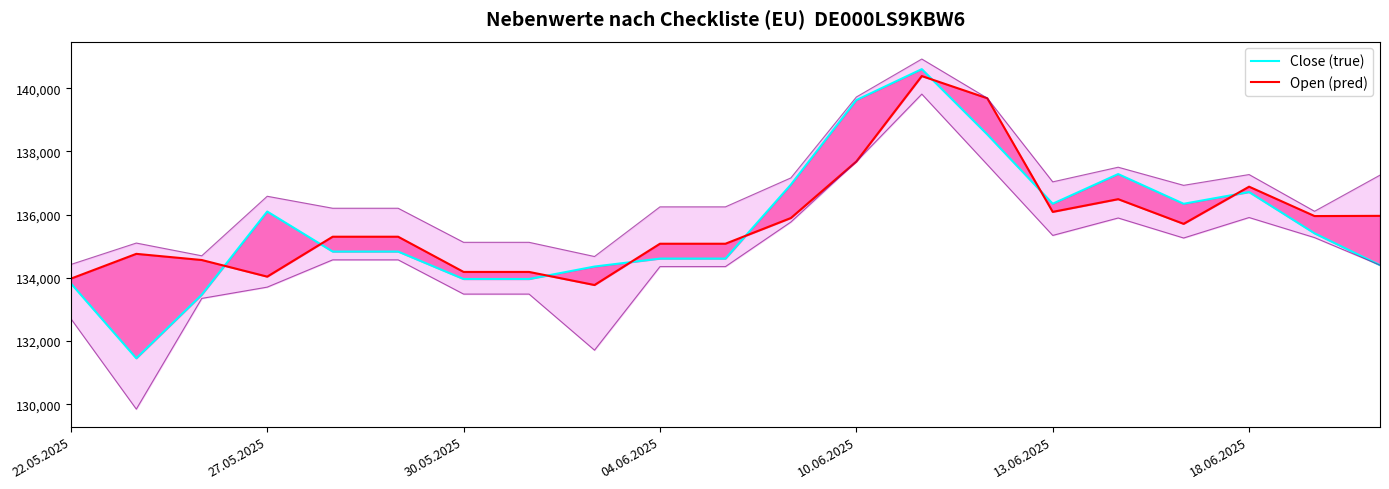

Rank the series at 11 from lowest to highest value.

Open (pred), Close (true)